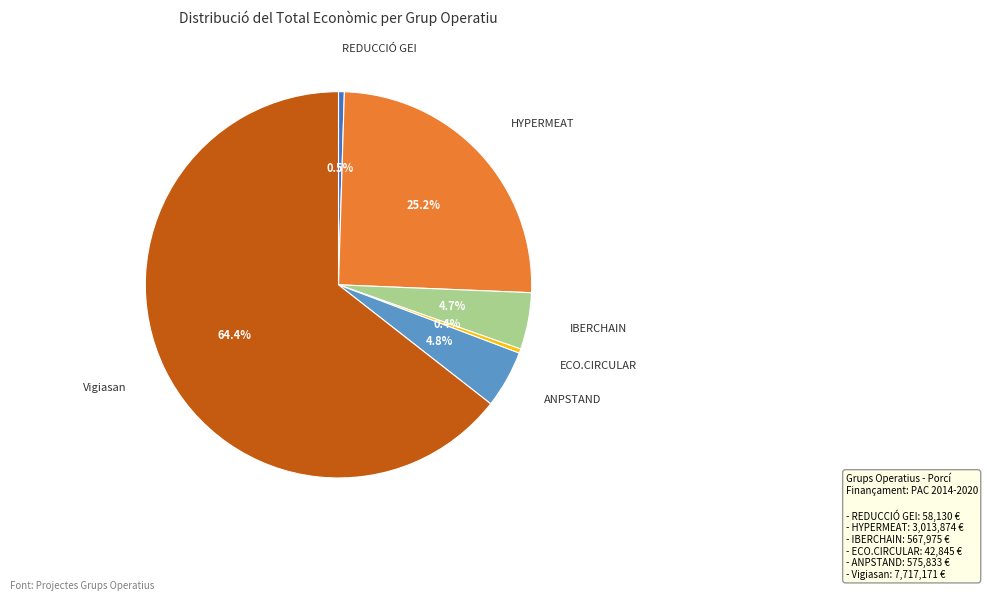

Is there a majority slice in this chart?

Yes